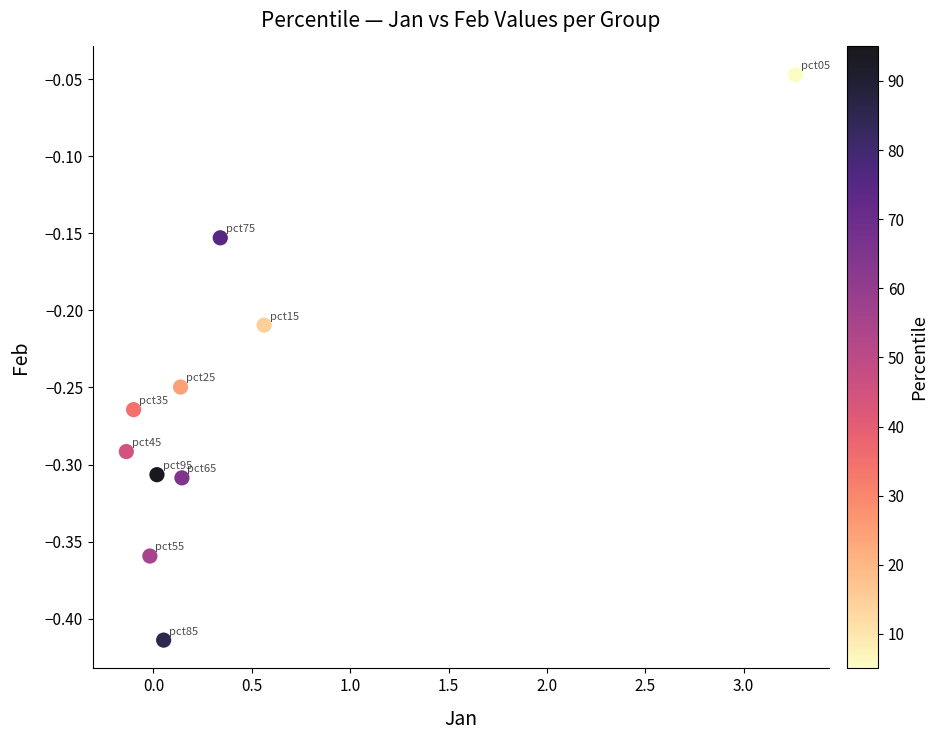

What is the range of Y values (max minus min)?

0.4